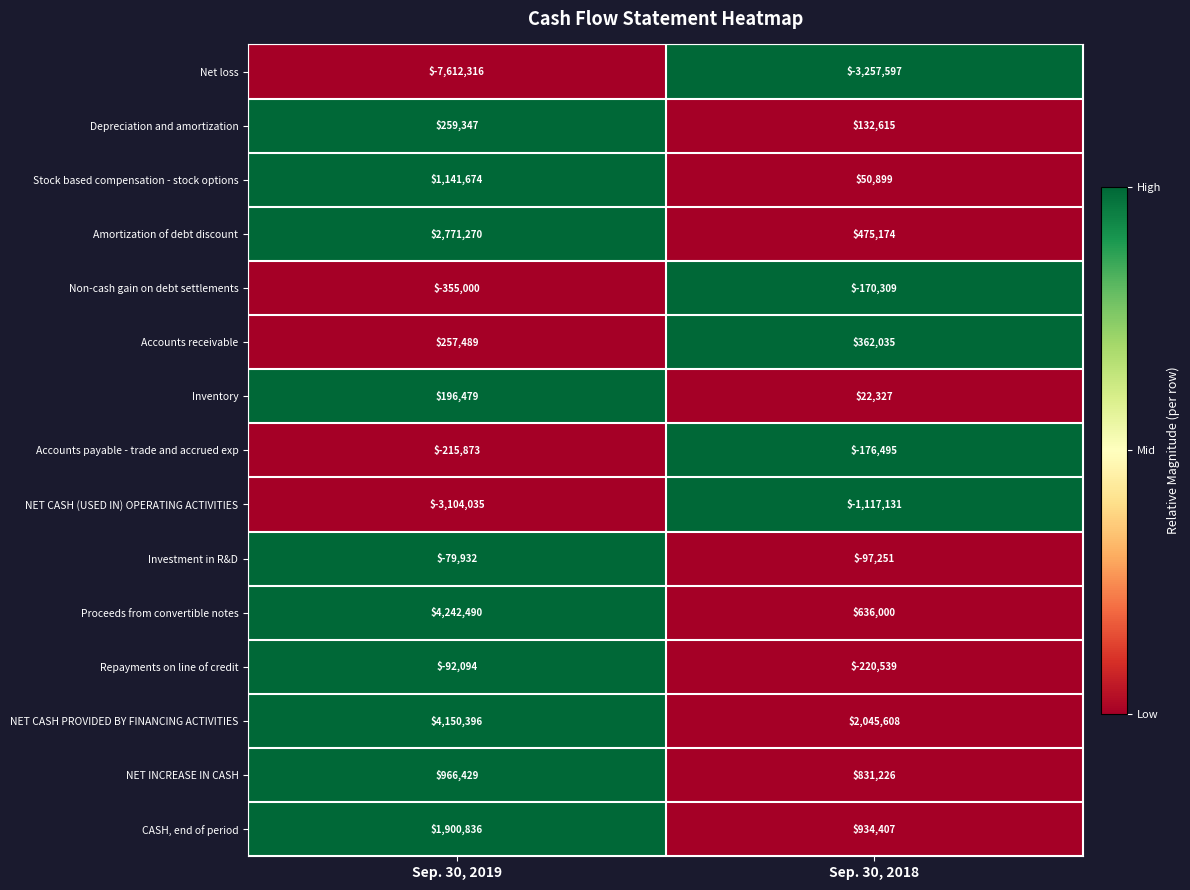

How many data points does each series have?

2